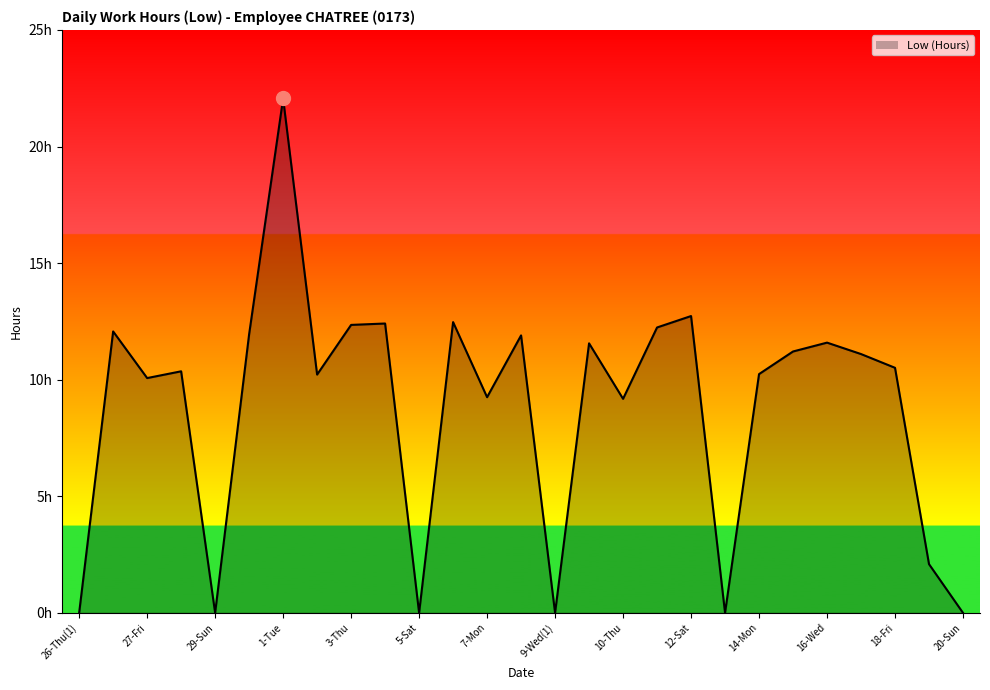

At which label is the value closest to 11?

17-Thu